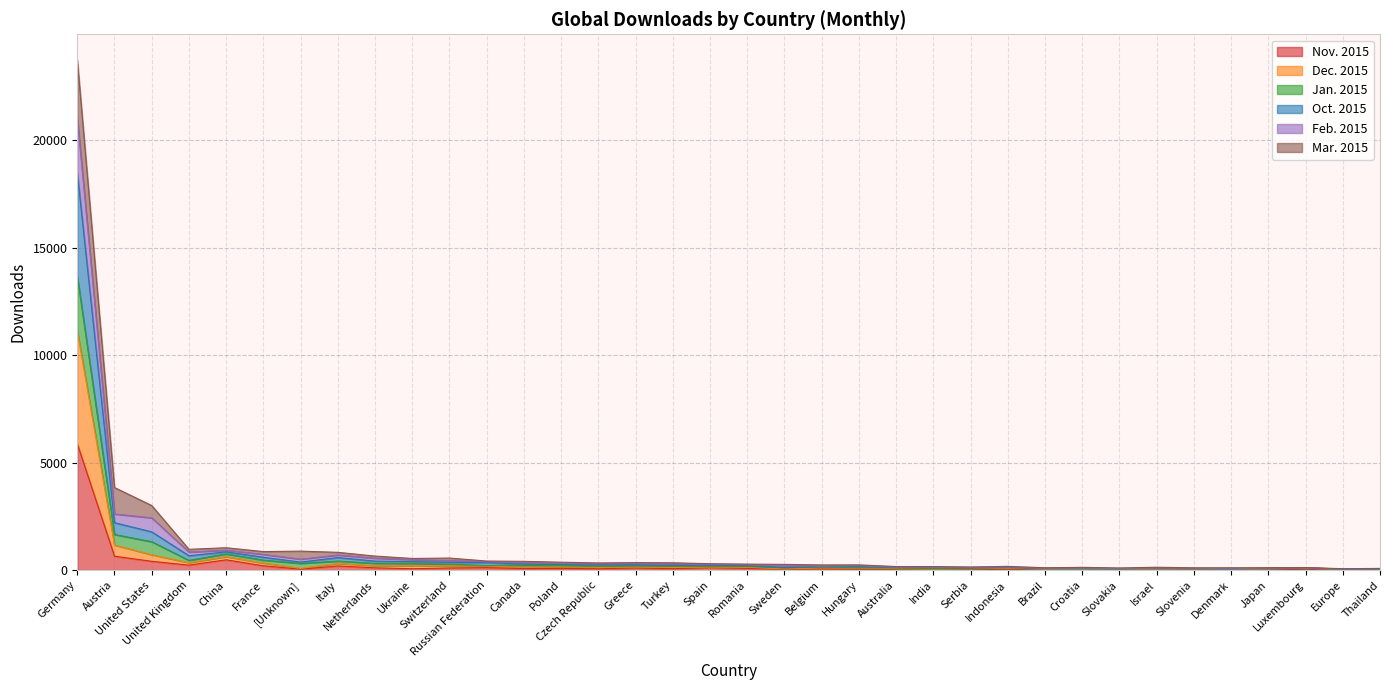

True or false: Jan. 2015 and Dec. 2015 cross at least once.

False